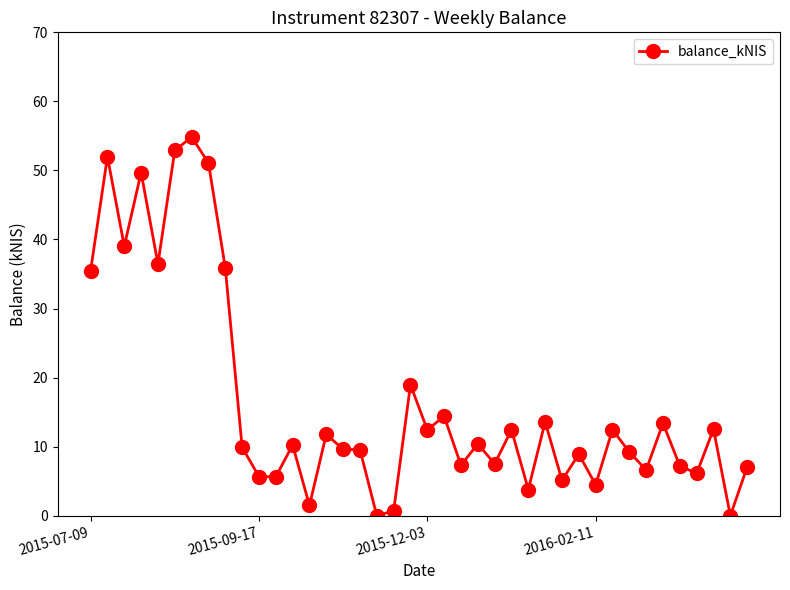

What is the greatest value displayed?

54.8